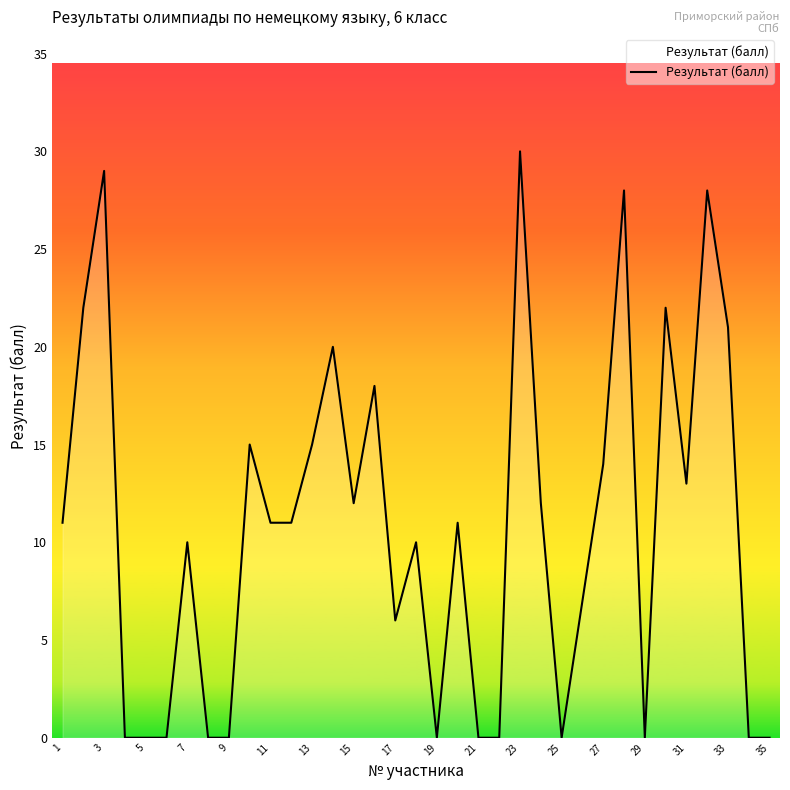

What is the maximum value shown in the chart?

30